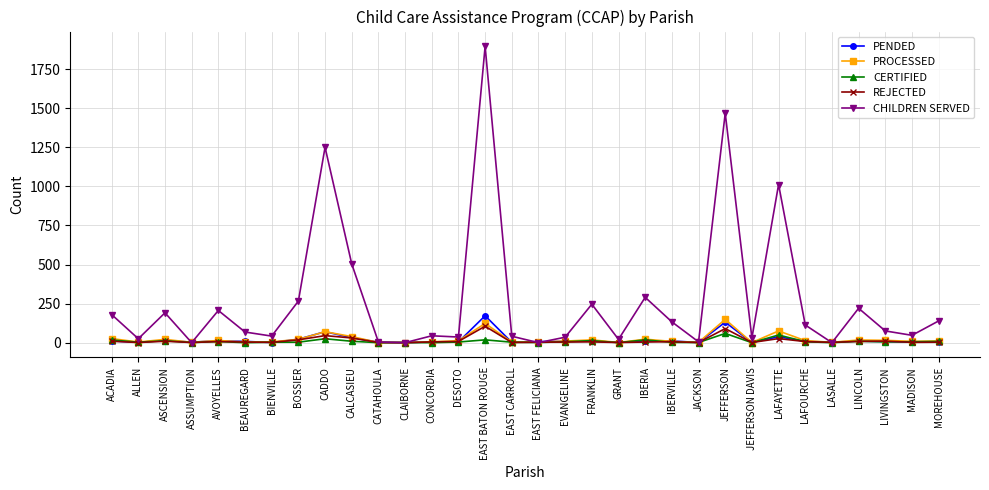

Between which two adjacent categories do CHILDREN SERVED and PROCESSED first intersect?

ASCENSION and ASSUMPTION